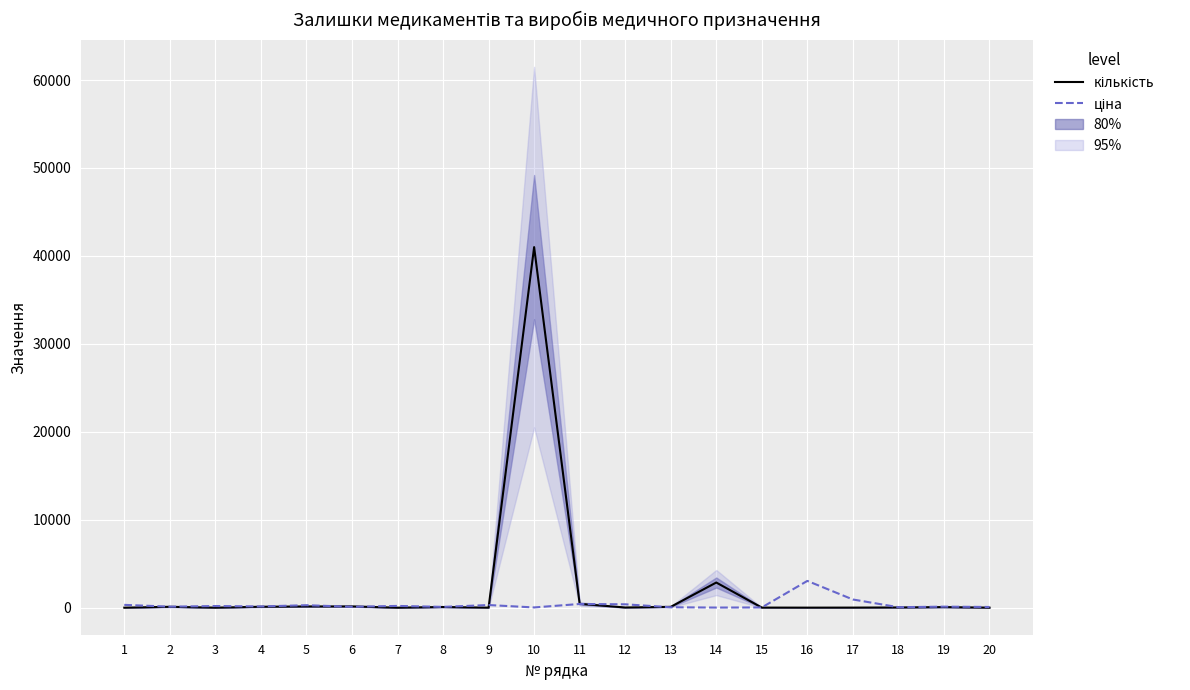

What is the minimum value for ціна?

13.1